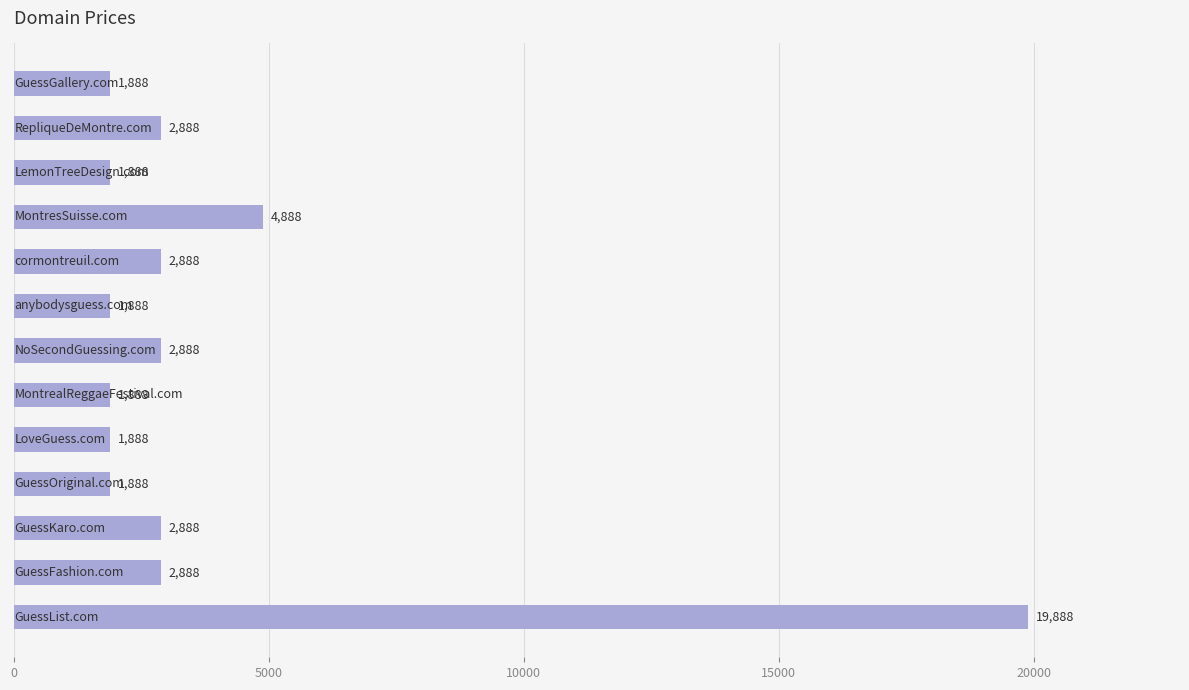

What is the value of the 12th bar from the top?

2888